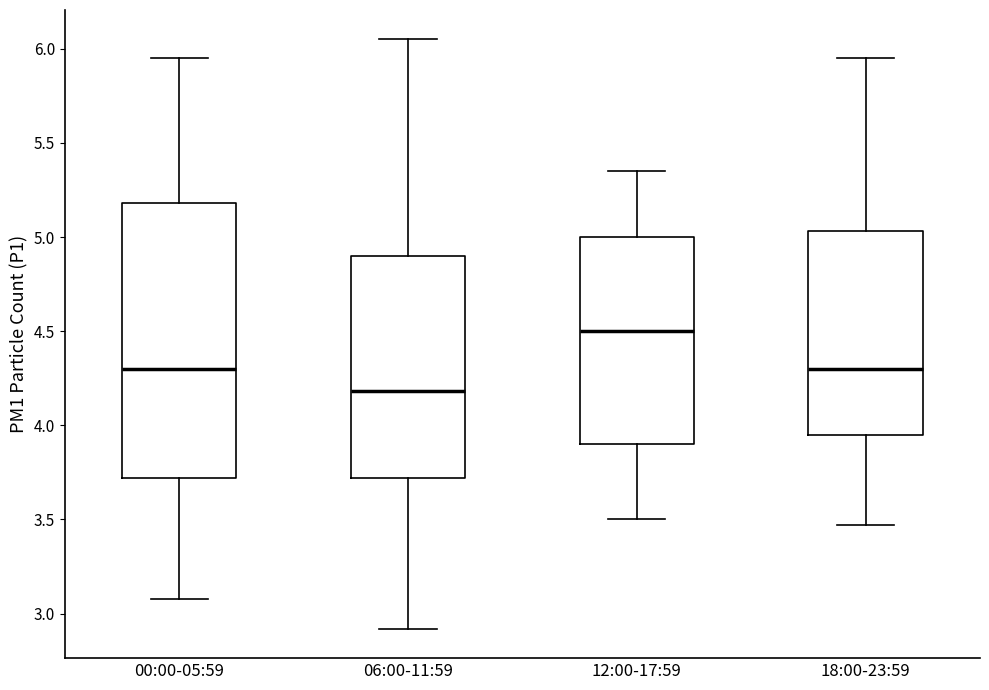

Where does the median line of the box for 00:00-05:59 sit on the y-axis? The values are not printed on the chart, so give them approximately, as read against the axis.

4.30